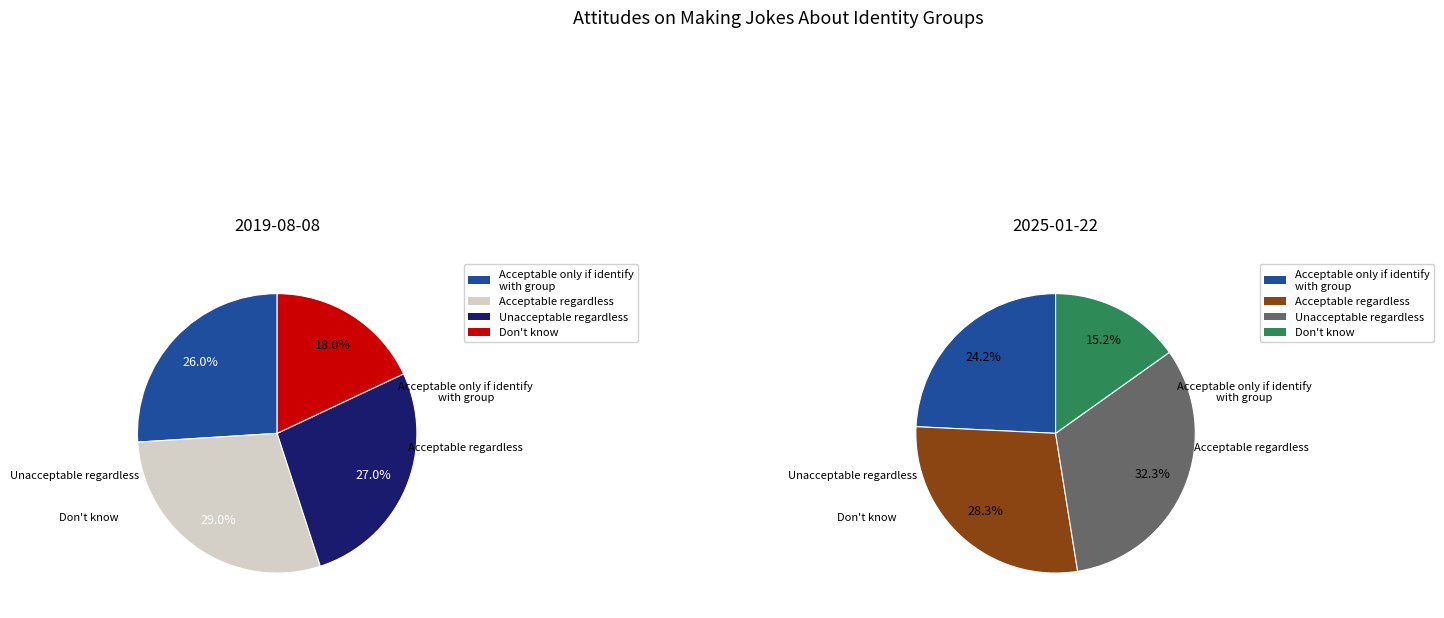

Which series changed the most between Unacceptable regardless
of whether or not
you identify and Don't know?

2025-01-22